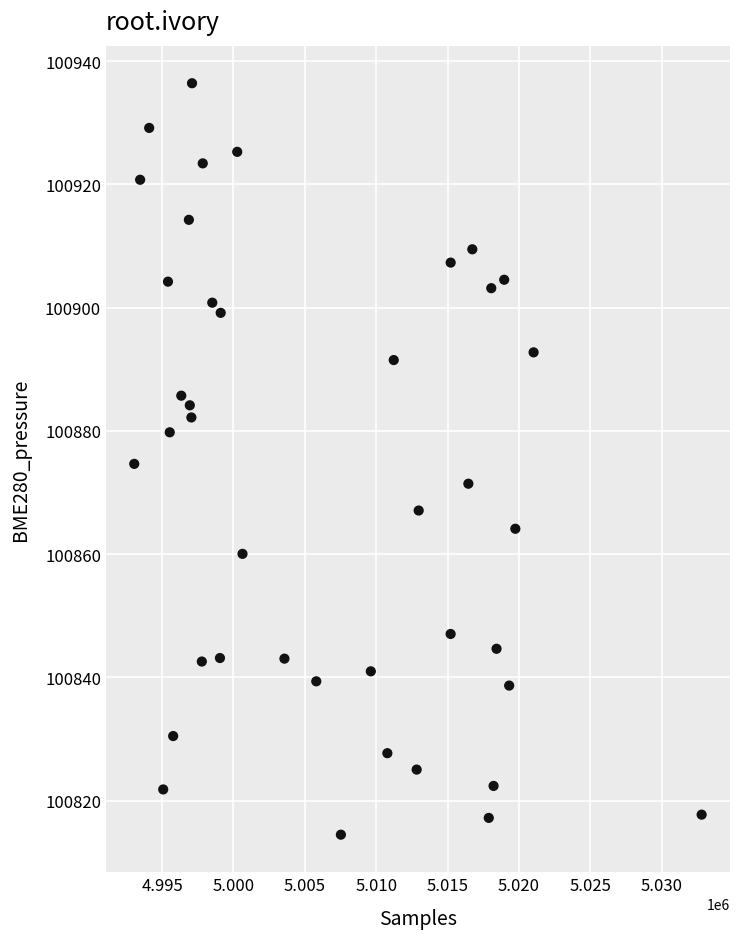

What is the range of X values (max minus min)?

39731.0